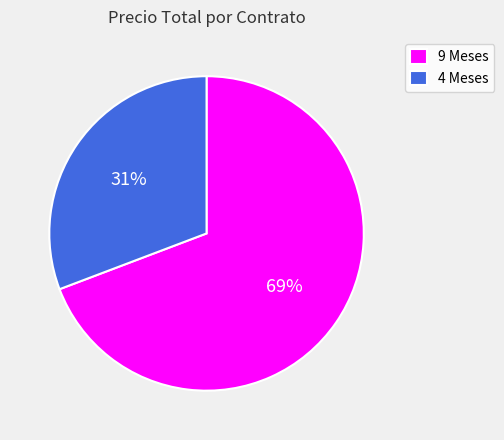

The 9 Meses slice represents 69% of the pie. True or false?

True